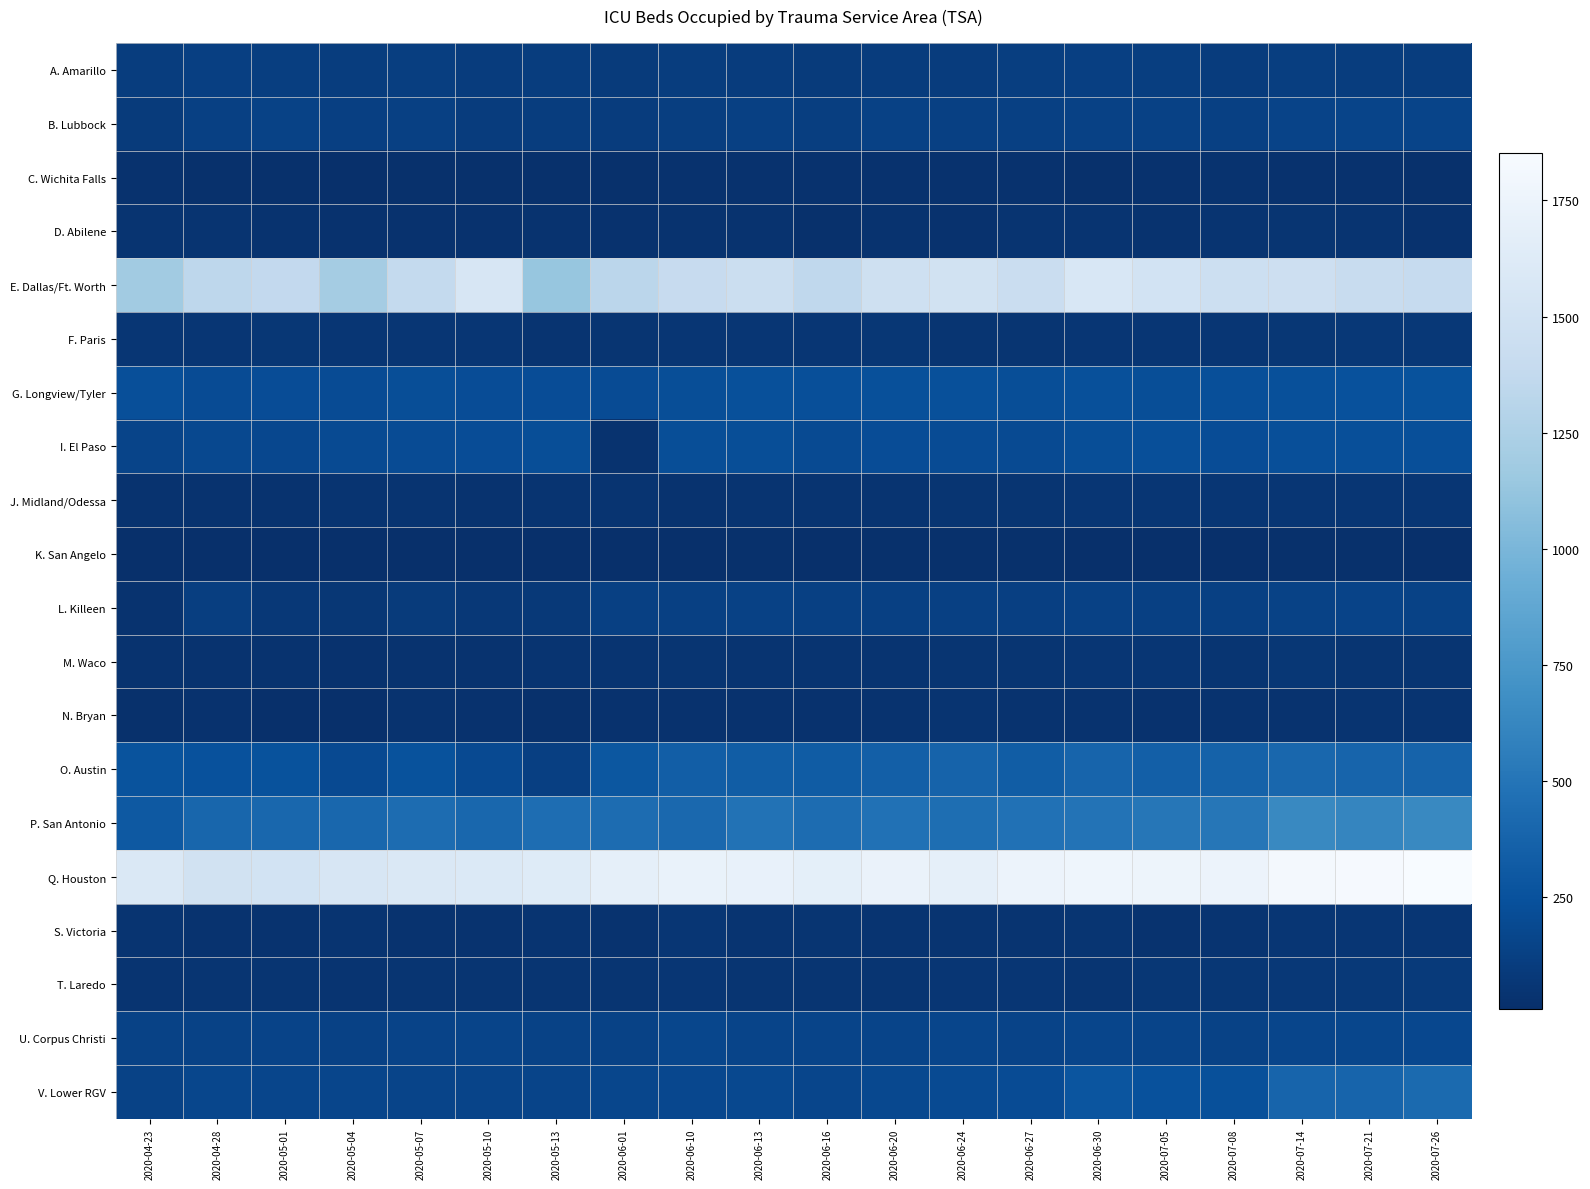

Which has a higher value, 2020-05-04 or 2020-06-27?

2020-06-27